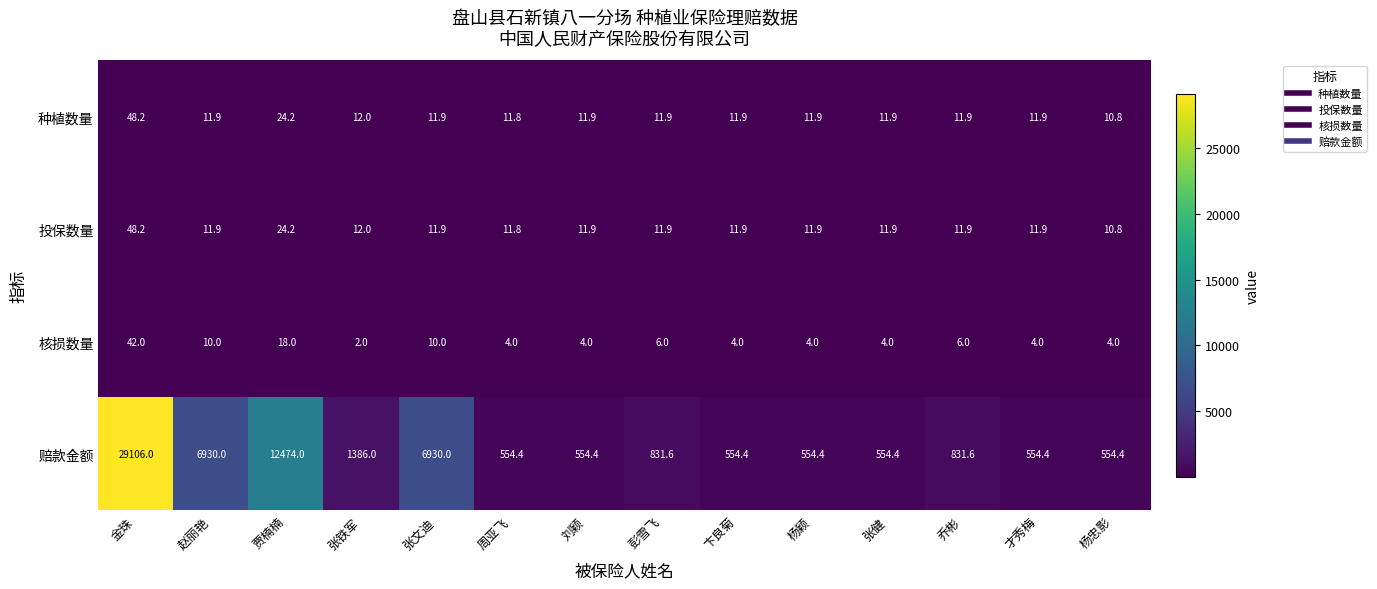

What is the sum of all 核损数量 values?

122.0